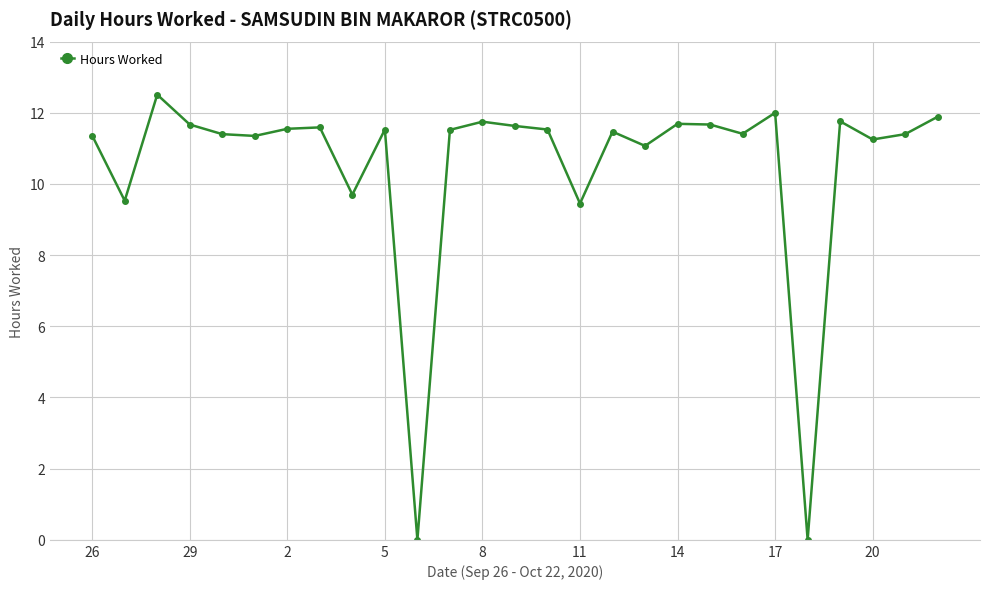

True or false: there are more than 0 points higher than both neighbors.

True